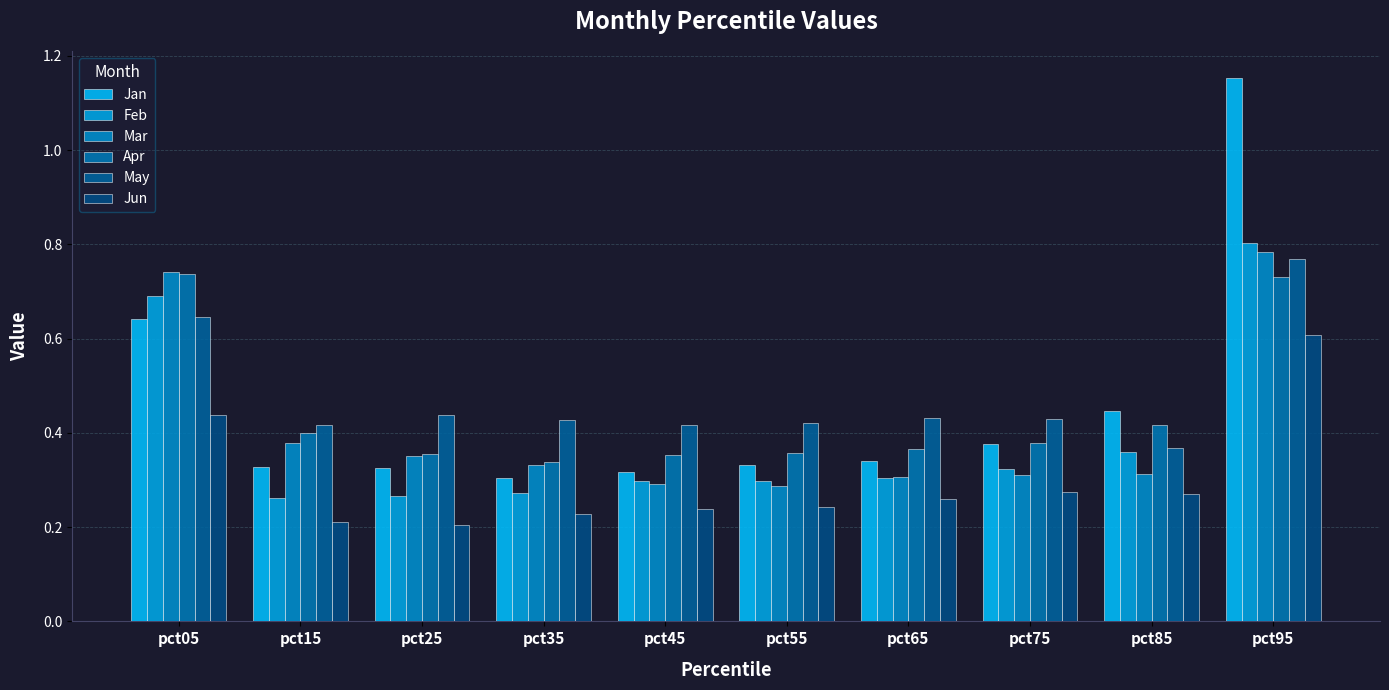

Does the chart contain any negative values?

No